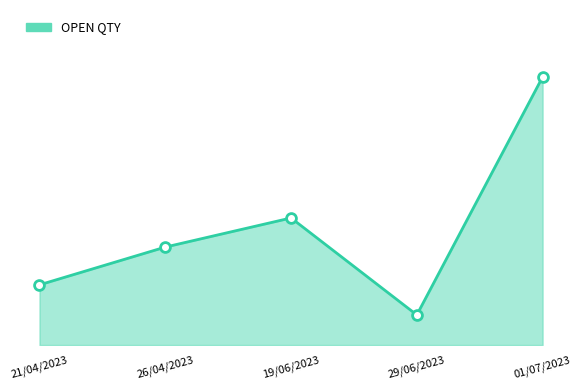

What is the change in value from 19/06/2023 to 01/07/2023?

+295